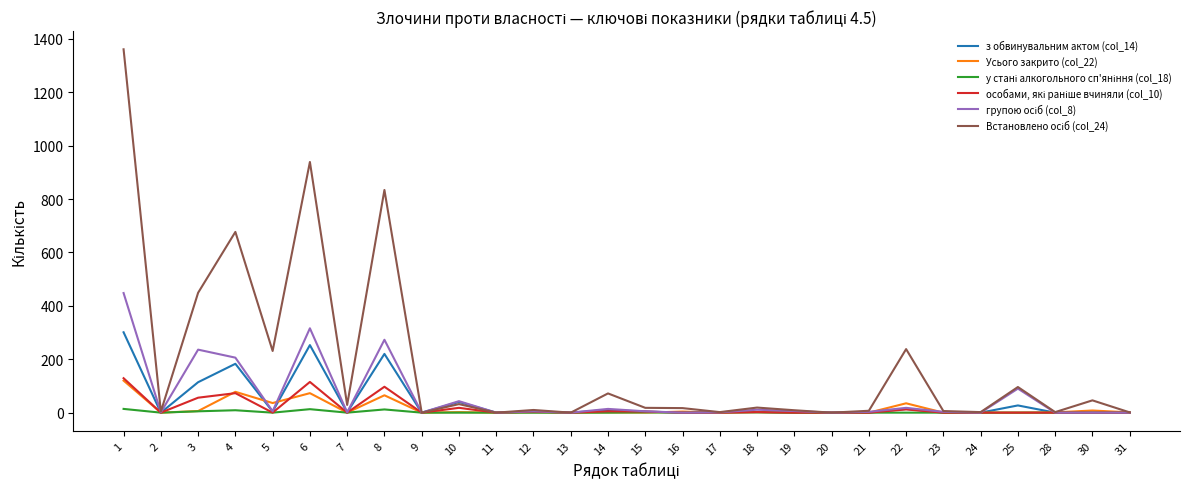

What is the maximum value shown in the chart?

1361